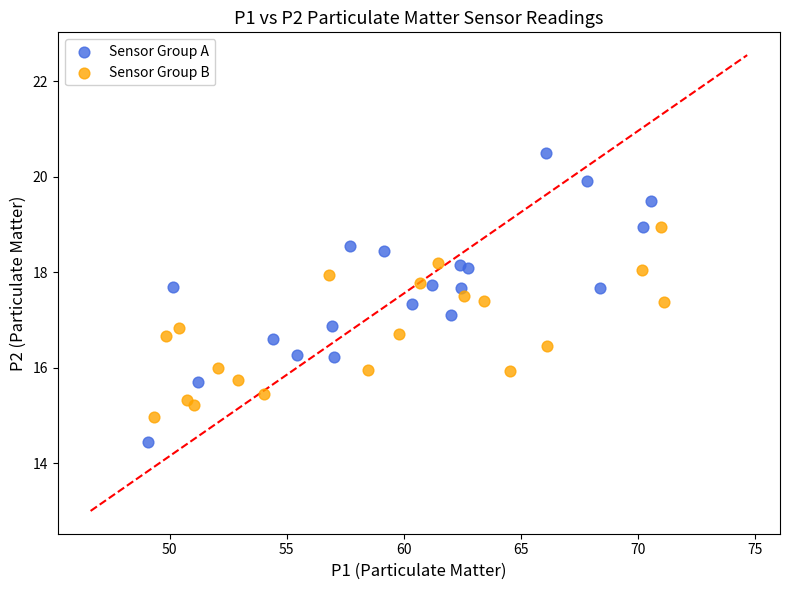

Which series contains the highest Y value?

Sensor Group A